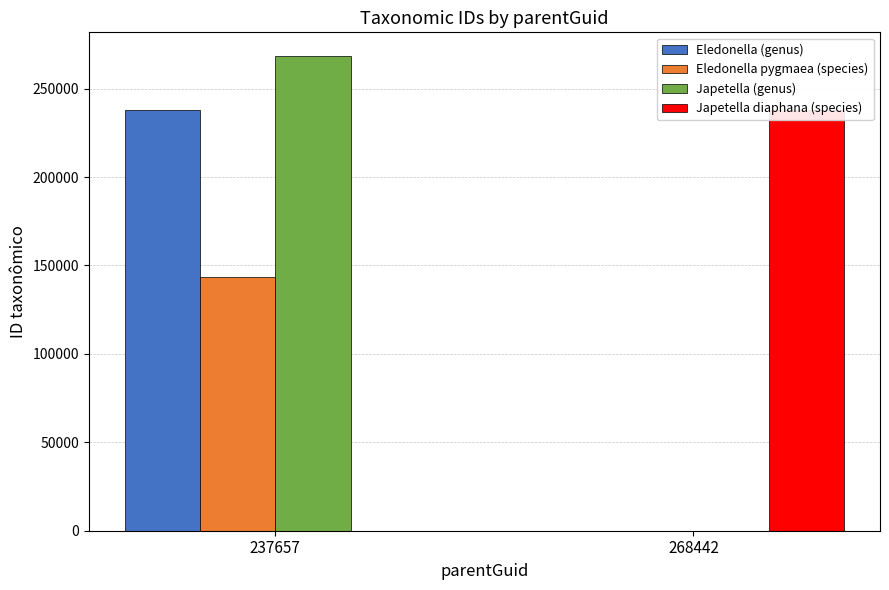

Does the chart contain stacked bars?

No